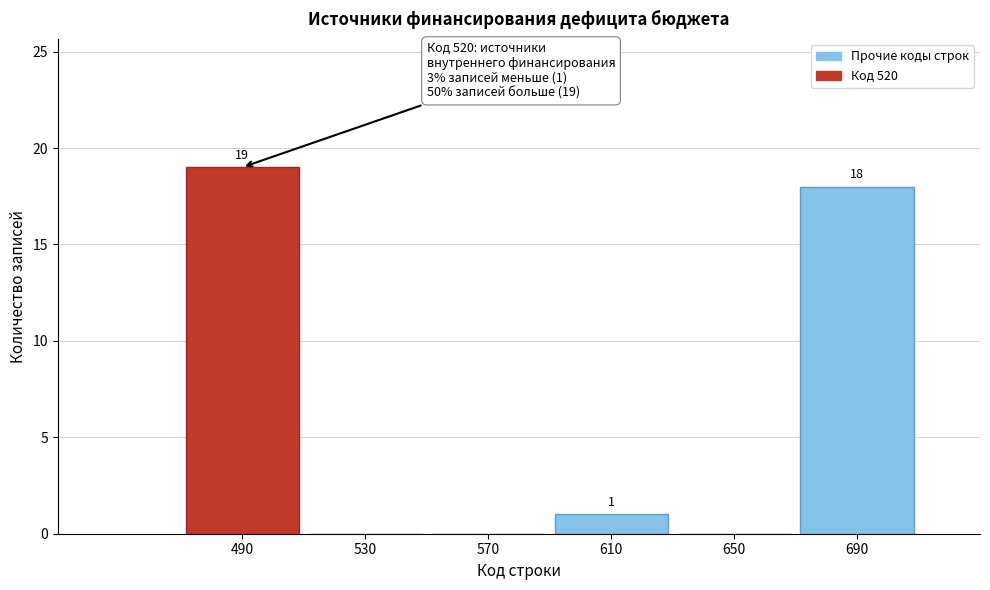

Reading right to left, extract all data points from this chart.

690=18	650=0	610=1	570=0	530=0	490=19